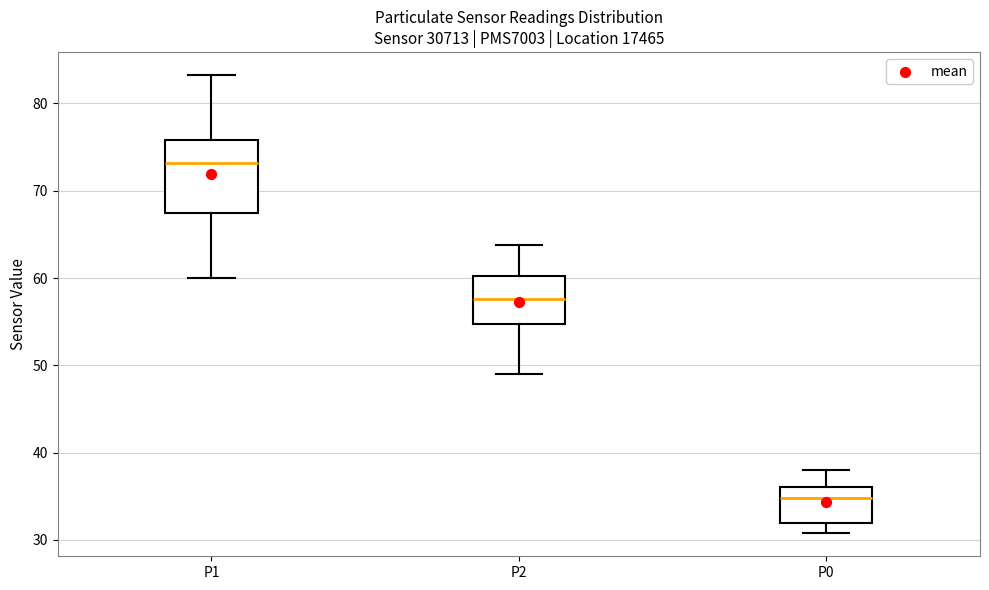

Which box has the lowest median line?

P0